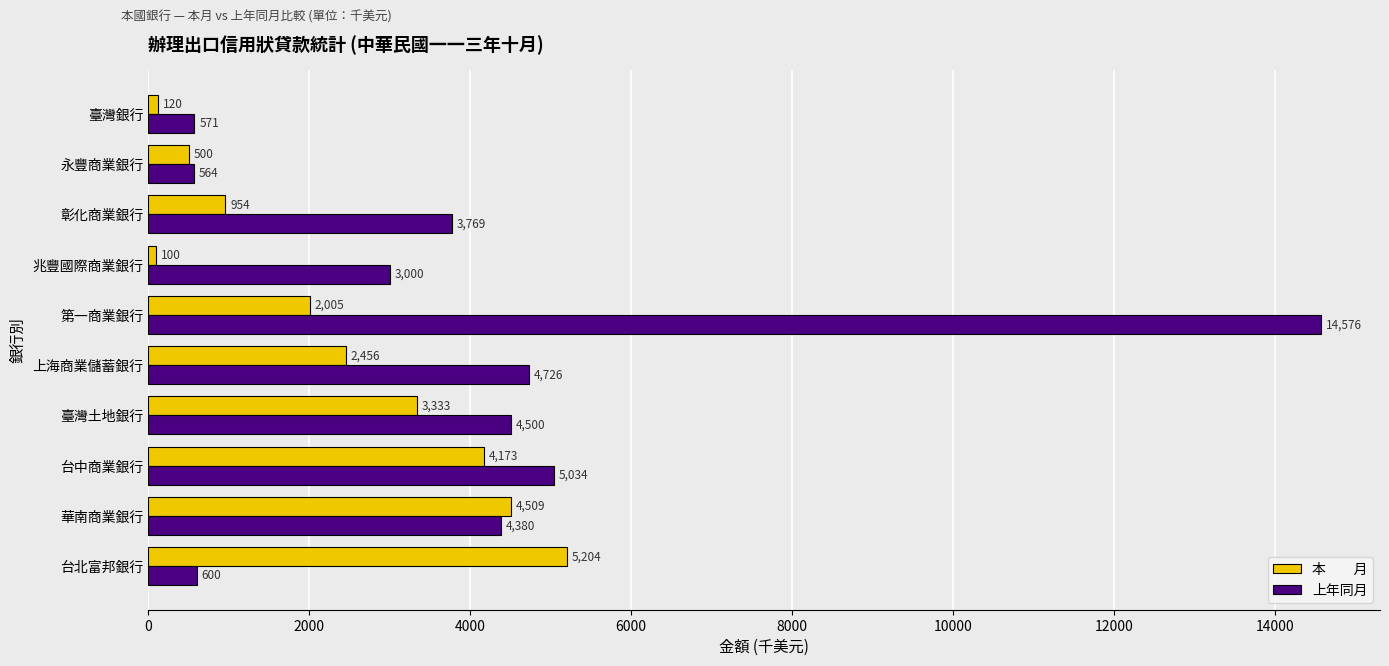

At which category is the sum across all series the highest?

第一商業銀行